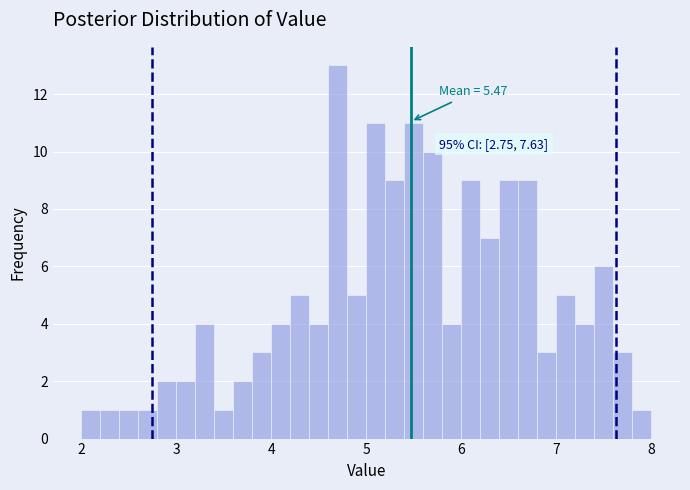

Around what value on the x-axis is the tallest bar? Give the approximate position of its centre, as read against the axis.

4.7